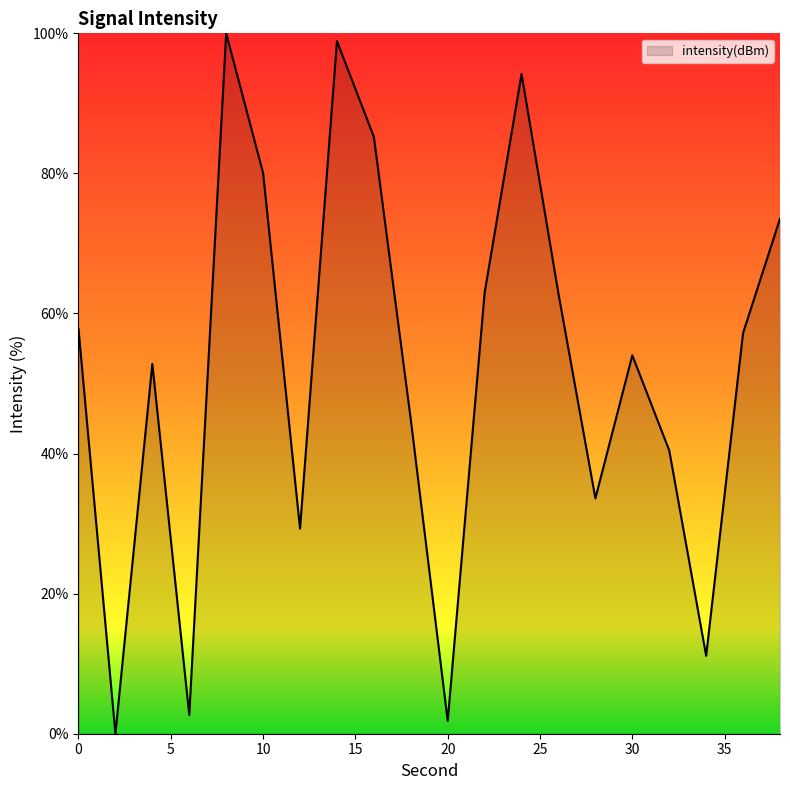

What is the maximum value shown in the chart?

100.0